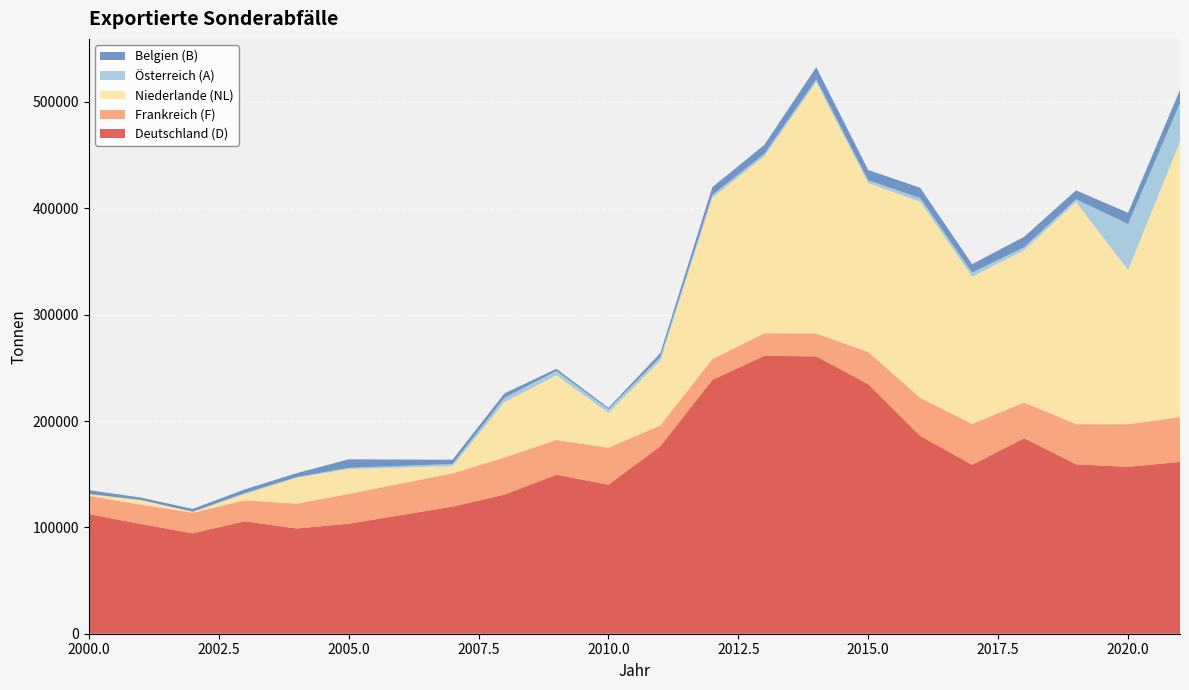

Reading left to right, extract all data points from this chart.

Deutschland (D): 112480	103210	94370	105700	98950	103430	119500	130800	149500	140100	176300	238700	261300	260800	234700	186000	158800	183800	159300	156900	161600
Frankreich (F): 17200	18100	19430	19670	23410	27980	31300	34900	32700	34800	19600	19500	21200	21600	30200	35800	38500	33600	37800	40100	42100
Niederlande (NL): 1460	4340	670	5910	24360	23420	6800	52000	60900	32800	60900	151700	166300	236400	158800	184500	138500	143200	208900	144900	259000
Österreich (A): 280	180	320	980	560	1200	2000	4200	4000	3300	3300	2600	2500	2400	2700	3400	3800	2800	2500	43400	36300
Belgien (B): 3570	2220	2560	3380	3670	7950	4000	4100	2000	1400	3800	7400	8300	11500	9600	9600	7900	9800	8400	10500	12300